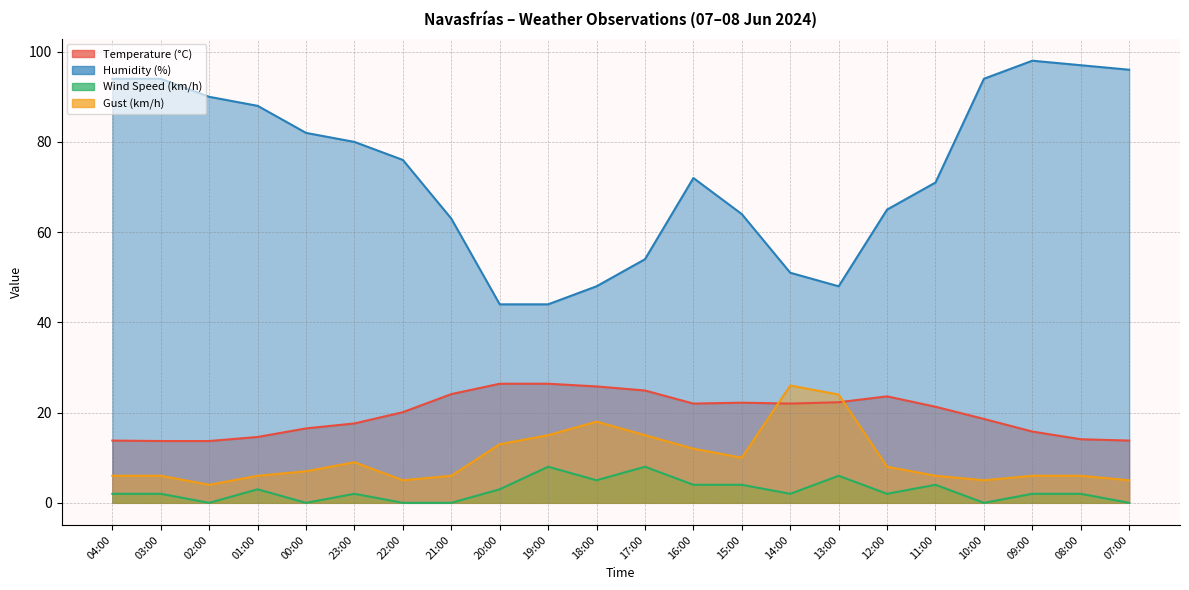

Reading left to right, list all the values displayed in this chart.

Temperature (°C): 04:00=13.8	03:00=13.7	02:00=13.7	01:00=14.6	00:00=16.5	23:00=17.6	22:00=20.1	21:00=24.1	20:00=26.4	19:00=26.4	18:00=25.8	17:00=24.9	16:00=22.0	15:00=22.2	14:00=22.0	13:00=22.3	12:00=23.6	11:00=21.3	10:00=18.6	09:00=15.8	08:00=14.1	07:00=13.8
Humidity (%): 04:00=94.0	03:00=94.0	02:00=90.0	01:00=88.0	00:00=82.0	23:00=80.0	22:00=76.0	21:00=63.0	20:00=44.0	19:00=44.0	18:00=48.0	17:00=54.0	16:00=72.0	15:00=64.0	14:00=51.0	13:00=48.0	12:00=65.0	11:00=71.0	10:00=94.0	09:00=98.0	08:00=97.0	07:00=96.0
Wind Speed (km/h): 04:00=2.0	03:00=2.0	02:00=0.0	01:00=3.0	00:00=0.0	23:00=2.0	22:00=0.0	21:00=0.0	20:00=3.0	19:00=8.0	18:00=5.0	17:00=8.0	16:00=4.0	15:00=4.0	14:00=2.0	13:00=6.0	12:00=2.0	11:00=4.0	10:00=0.0	09:00=2.0	08:00=2.0	07:00=0.0
Gust (km/h): 04:00=6.0	03:00=6.0	02:00=4.0	01:00=6.0	00:00=7.0	23:00=9.0	22:00=5.0	21:00=6.0	20:00=13.0	19:00=15.0	18:00=18.0	17:00=15.0	16:00=12.0	15:00=10.0	14:00=26.0	13:00=24.0	12:00=8.0	11:00=6.0	10:00=5.0	09:00=6.0	08:00=6.0	07:00=5.0